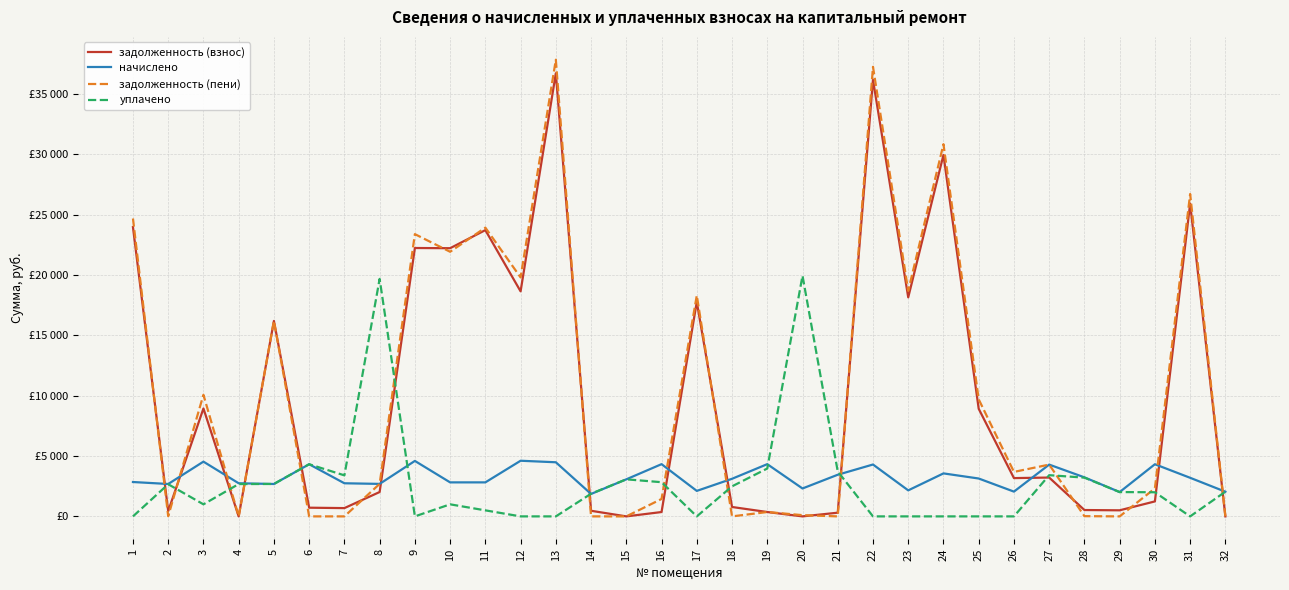

Which series ends up on top after the final intersection of начислено and задолженность (пени)?

начислено